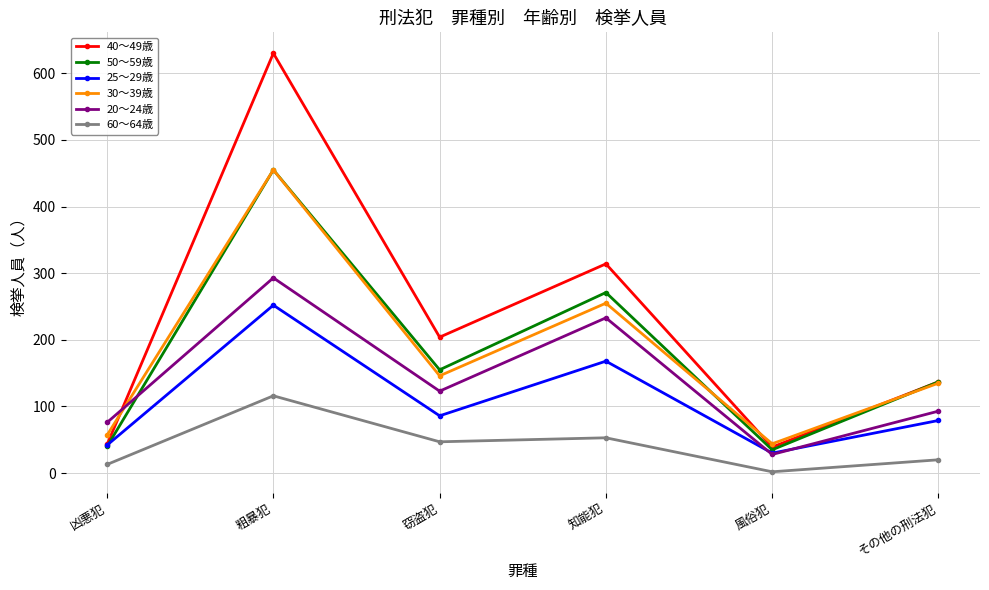

Does the chart have visible grid lines?

Yes